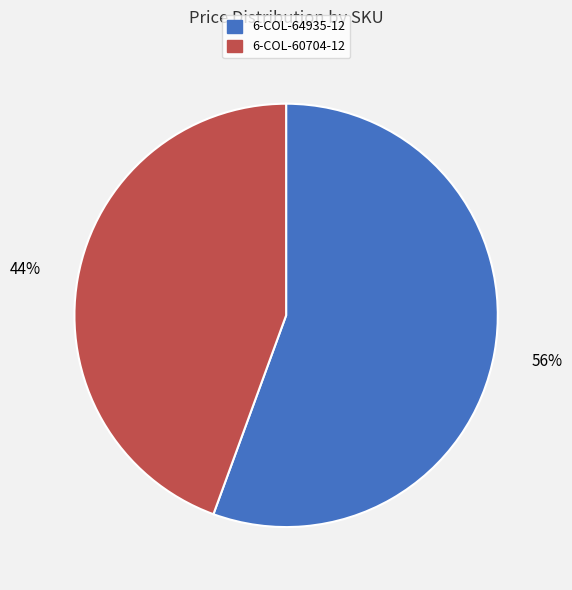

What is the majority slice?

6-COL-64935-12